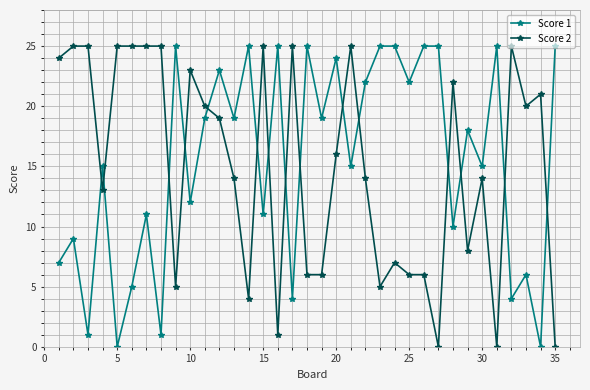

What is the difference between the maximum and minimum values in the Score 2 series?

25